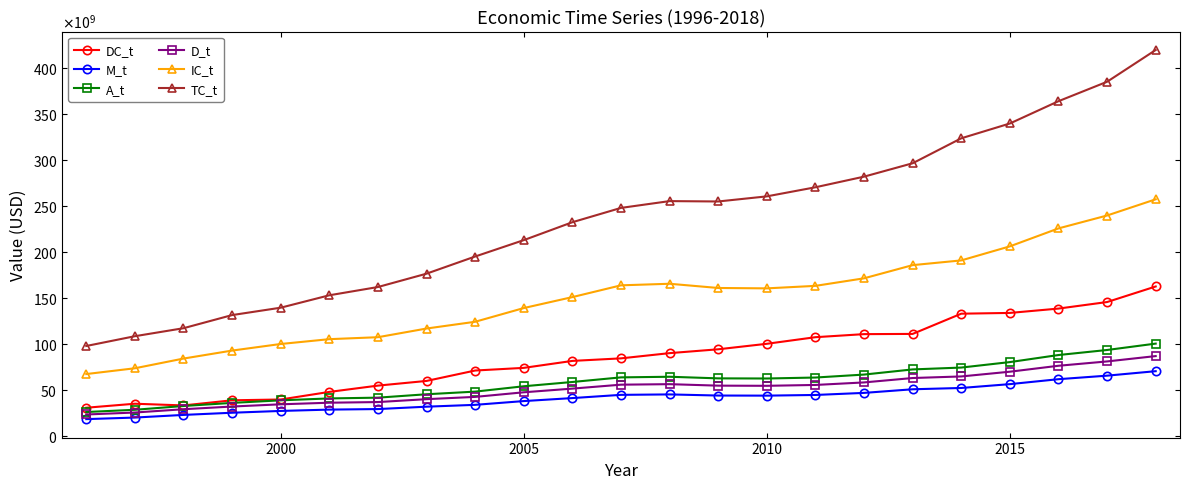

True or false: TC_t and A_t cross at least once.

False